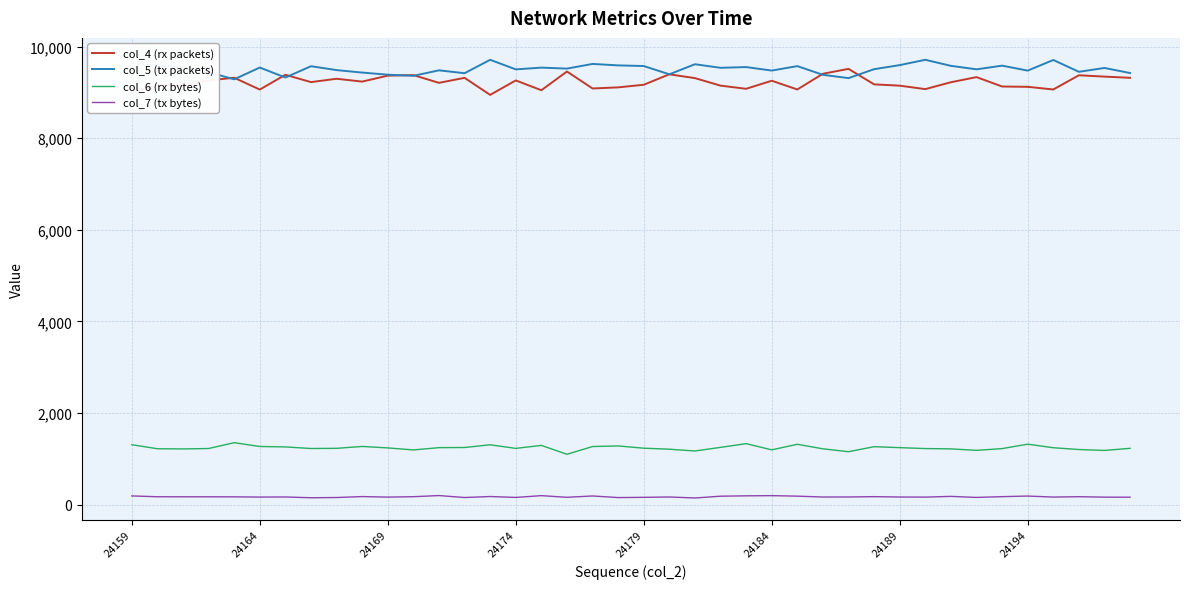

What is the minimum value for col_5 (tx packets)?

9284